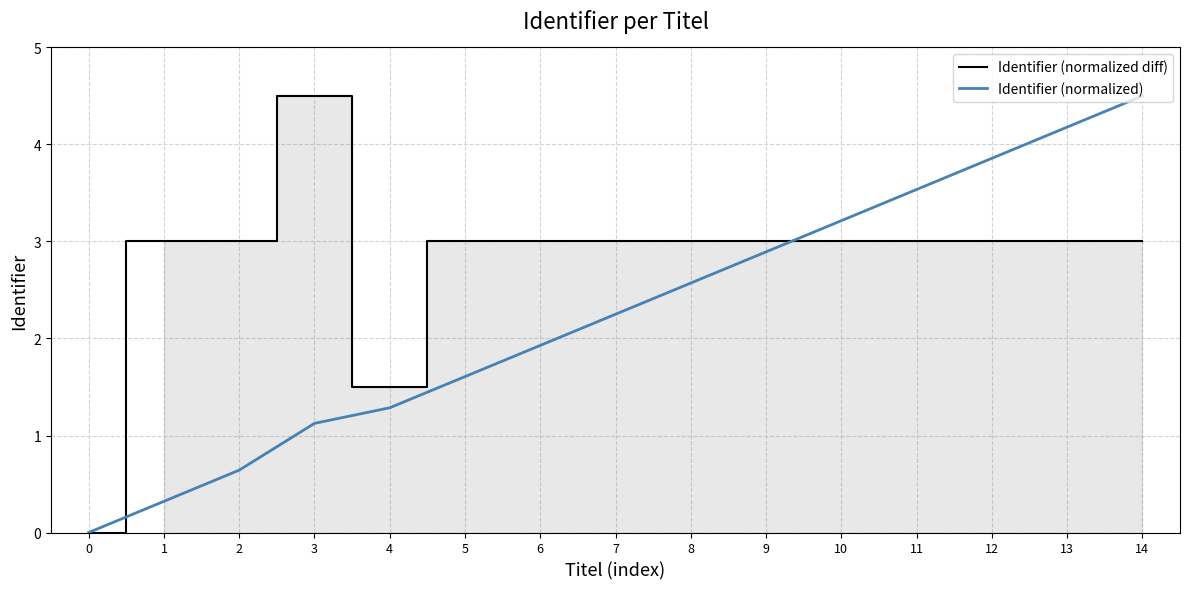

What is the value of the Identifier (normalized diff) point at the 3rd from the left?

3.0